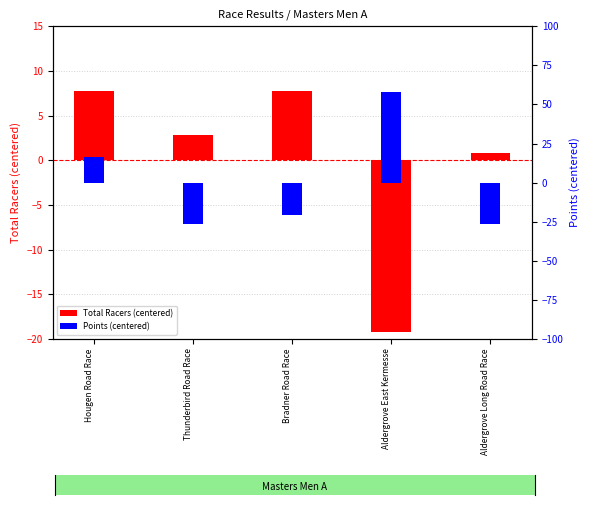

Which label corresponds to the largest value in the chart?

Aldergrove East Kermesse